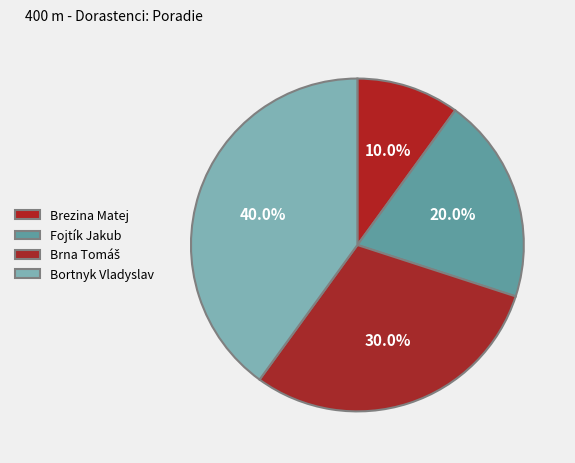

True or false: Fojtík Jakub accounts for 20% of the total.

True